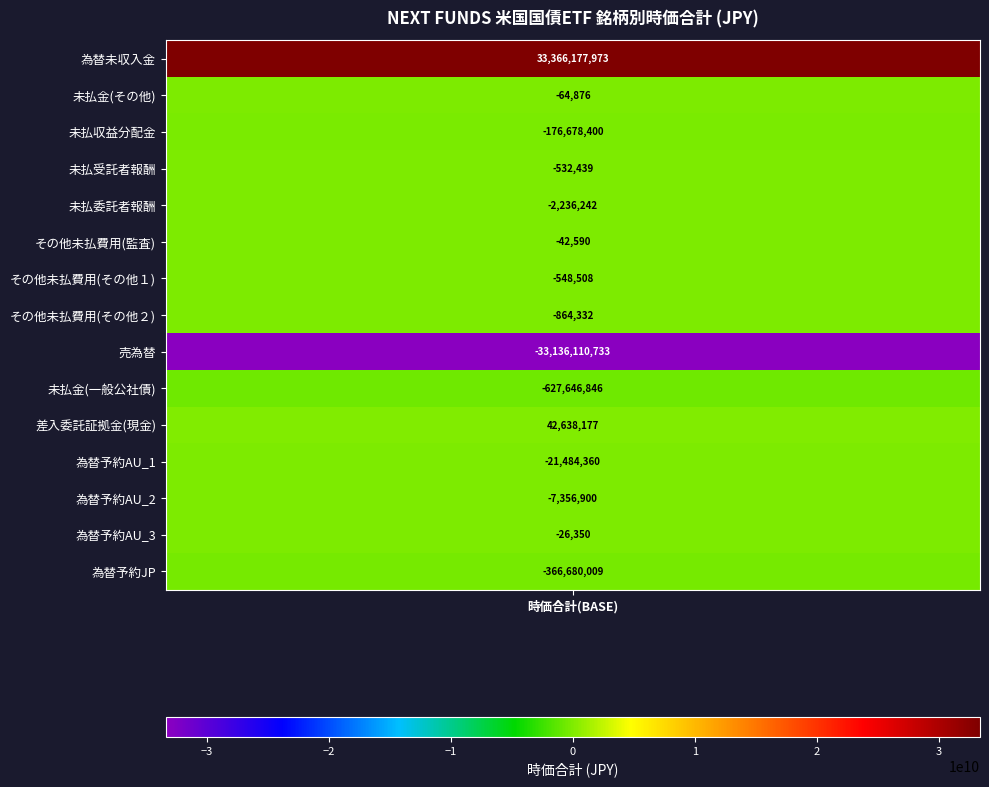

What is the maximum value shown in the chart?

33366177973